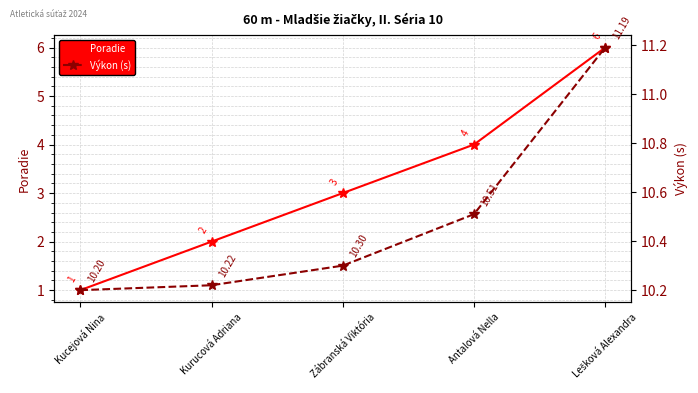

Which series changed the most between Kucejová Nina and Antalová Nella?

Poradie